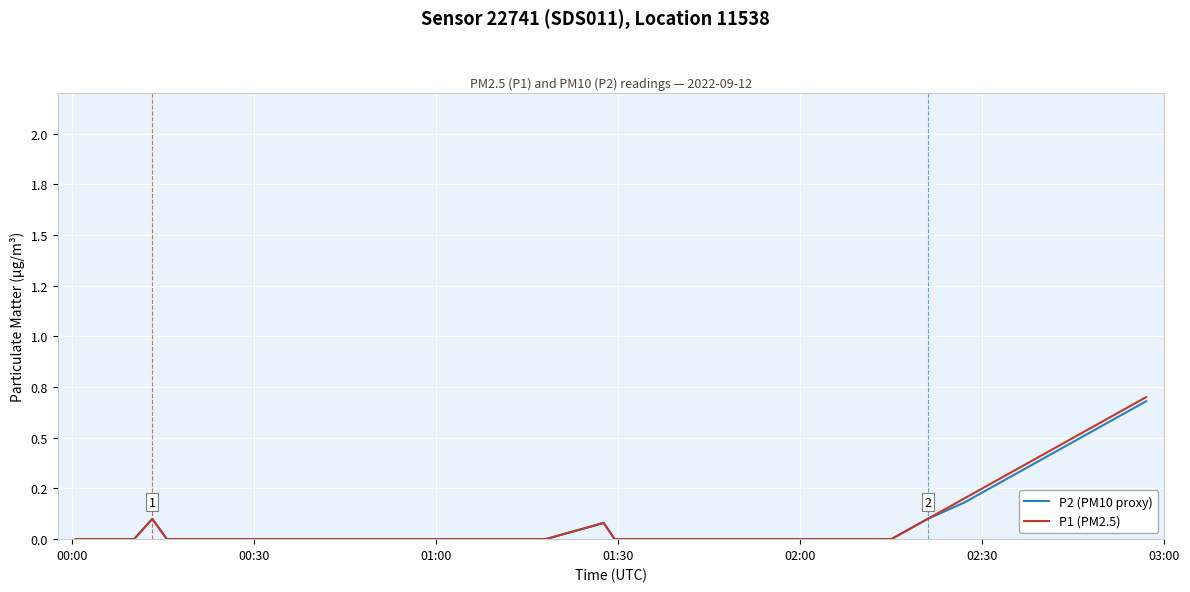

Does the chart have visible grid lines?

Yes